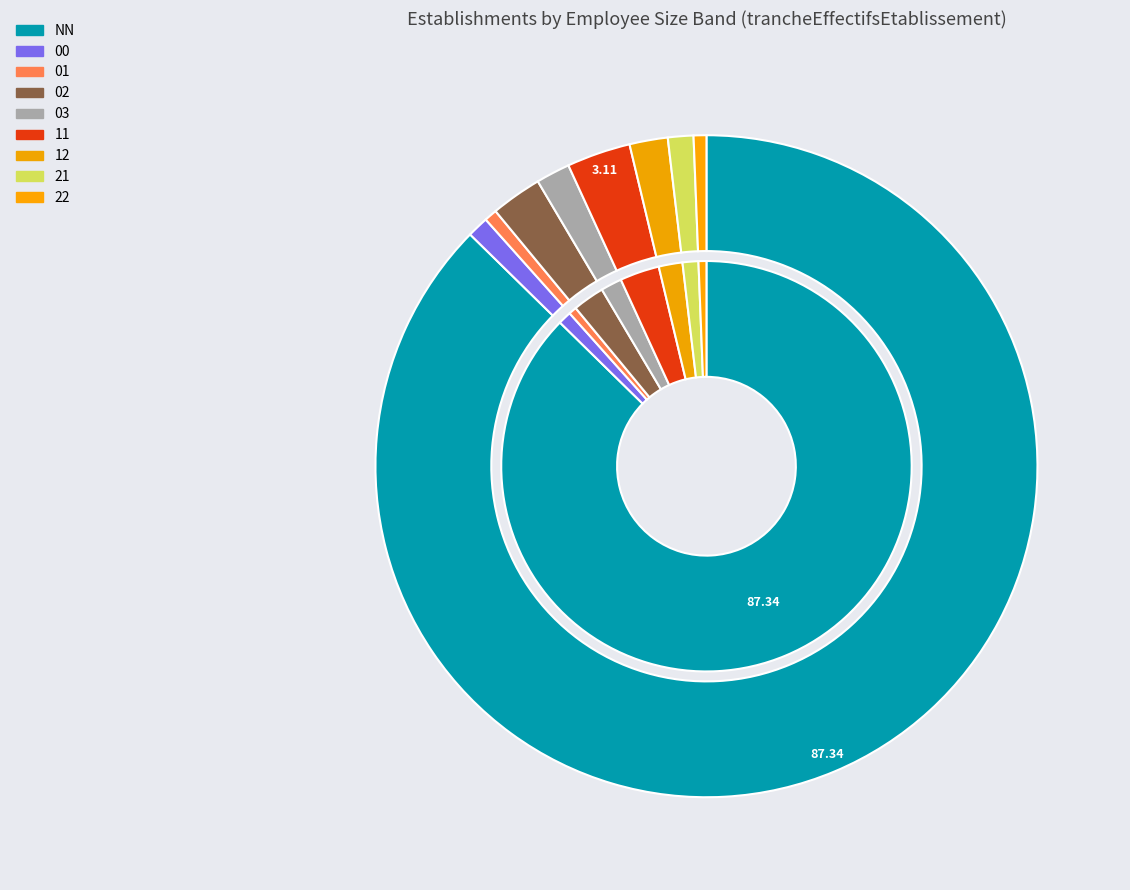

Which category has the biggest portion of the pie?

NN